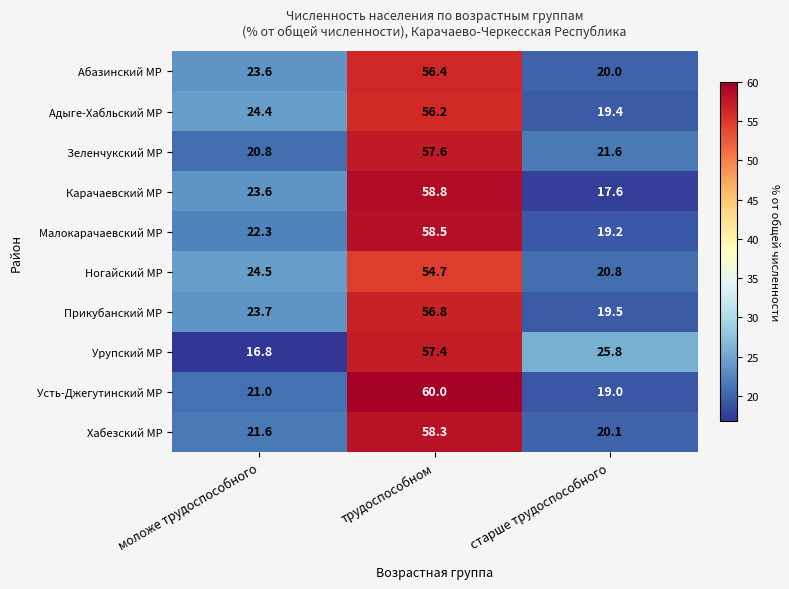

At which label is Хабезский МР closest to 39?

моложе трудоспособного